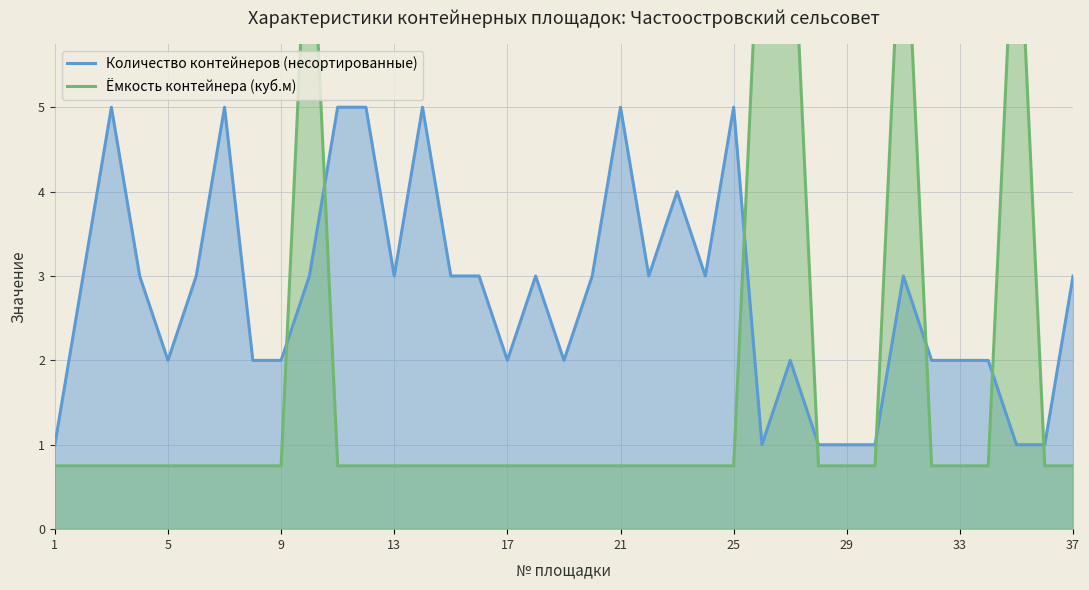

True or false: Ёмкость контейнера (куб.м) has more than 0 interior local peaks.

True